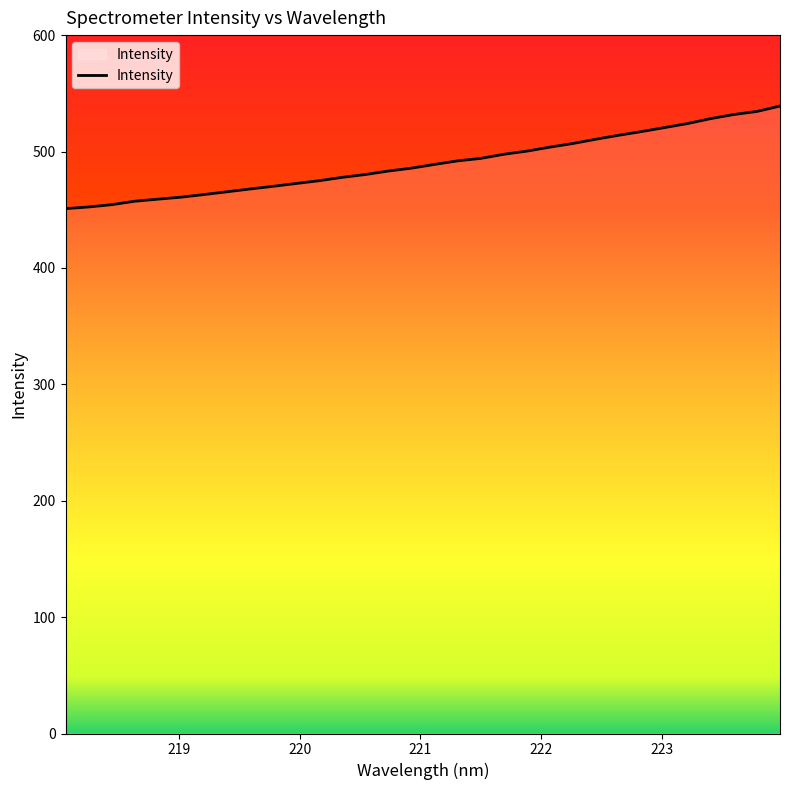

What is the smallest value displayed?

450.9